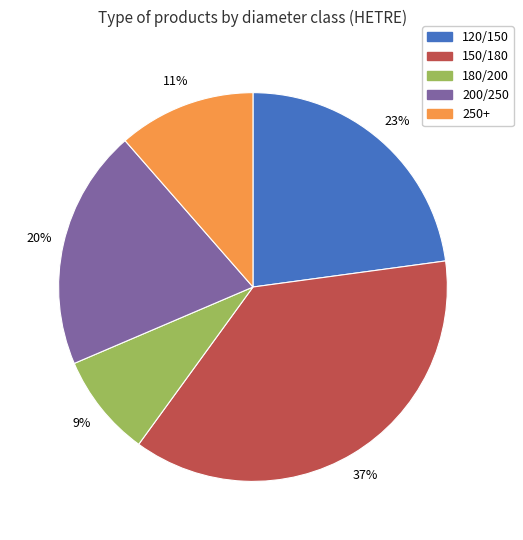

Approximately how many times larger is the value at 250+ compared to 150/180?

0.3